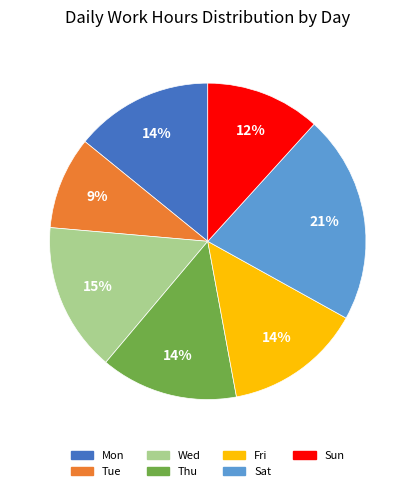

To the nearest percent, what percentage of the pie is Wed?

15%